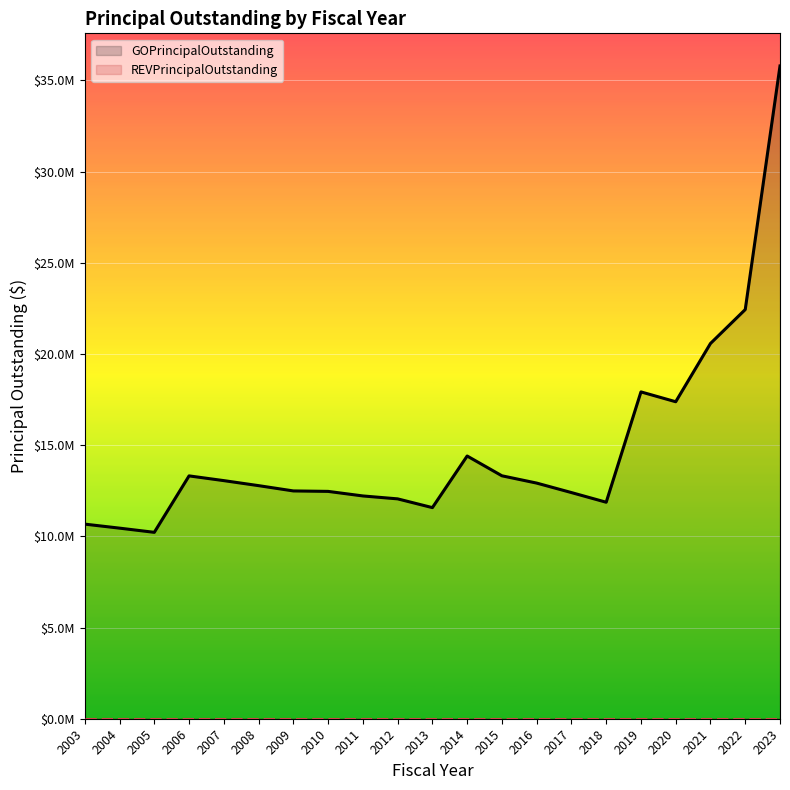

List the series in order of their overall mean, highest first.

GOPrincipalOutstanding, REVPrincipalOutstanding